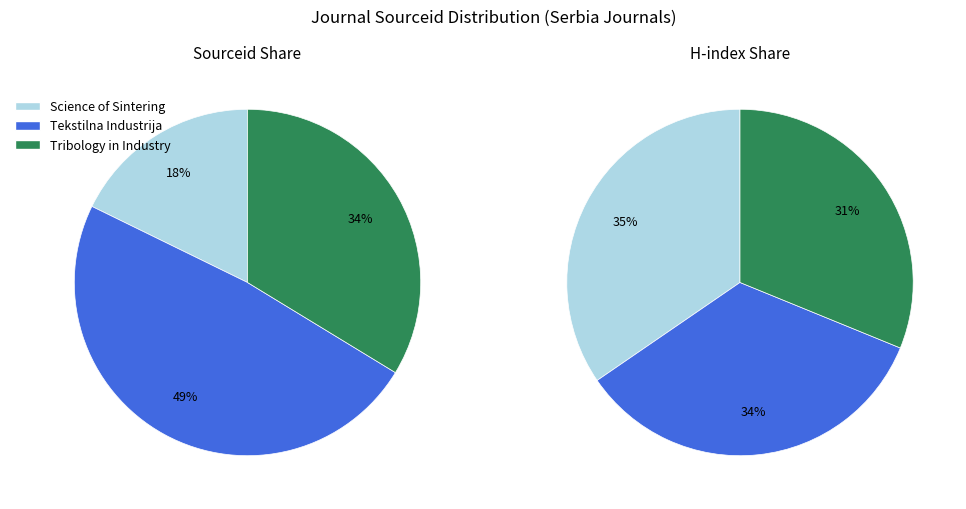

Count the number of slices in the pie.

3